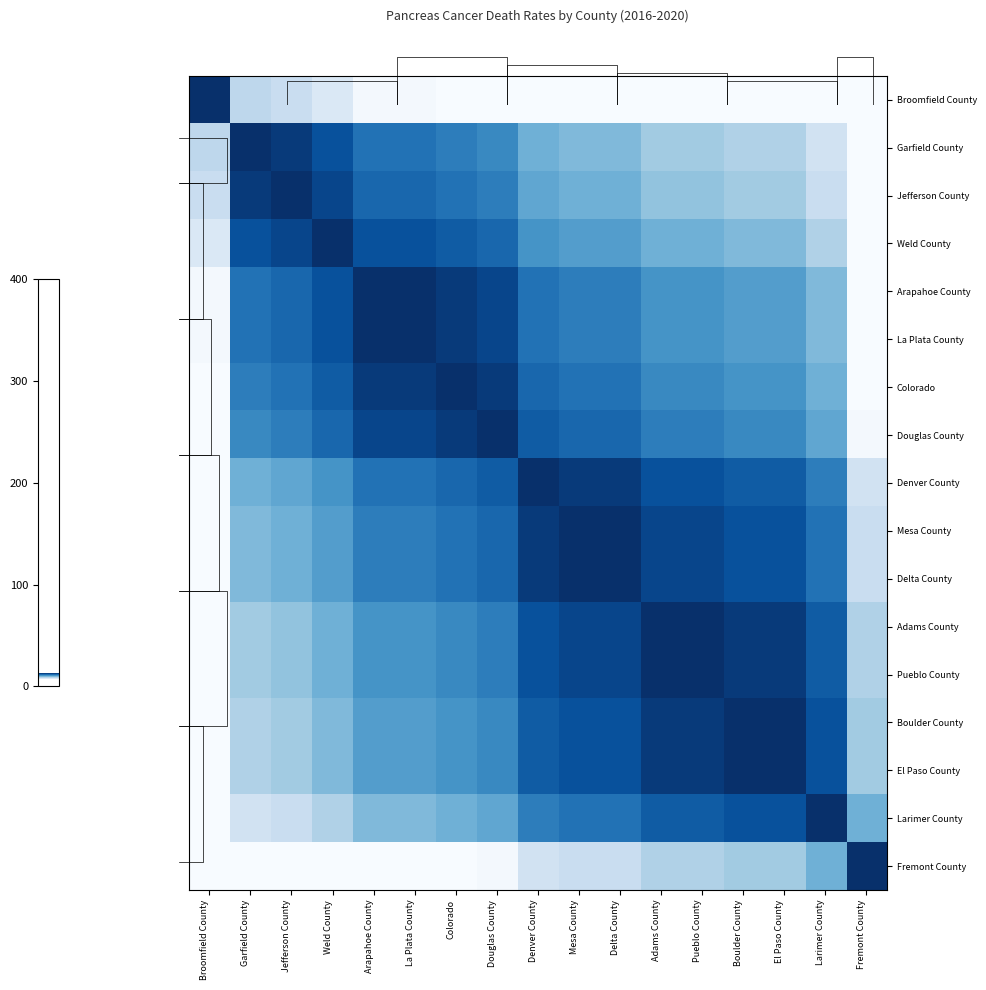

Is the value of Fremont County at Douglas County greater than the value of Jefferson County at Arapahoe County?

No